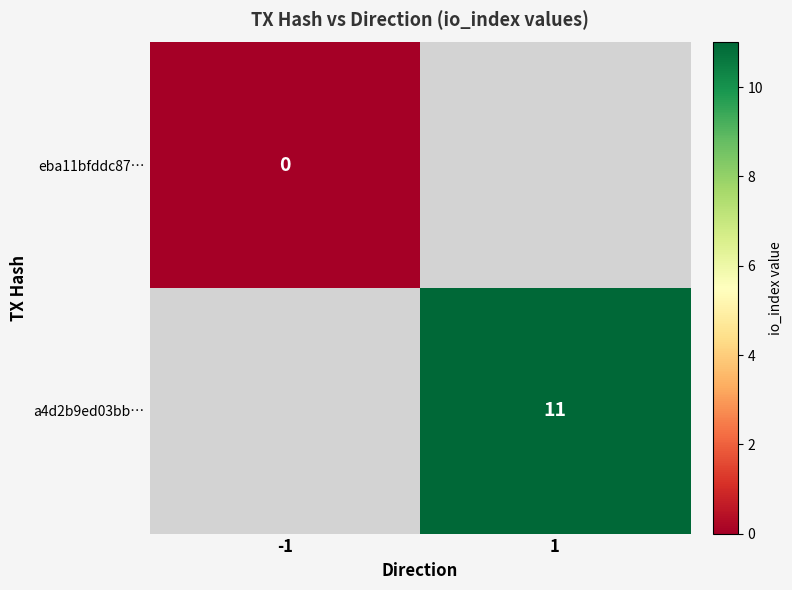

True or false: a4d2b9ed03bb… has a value of 16 at 1.

False